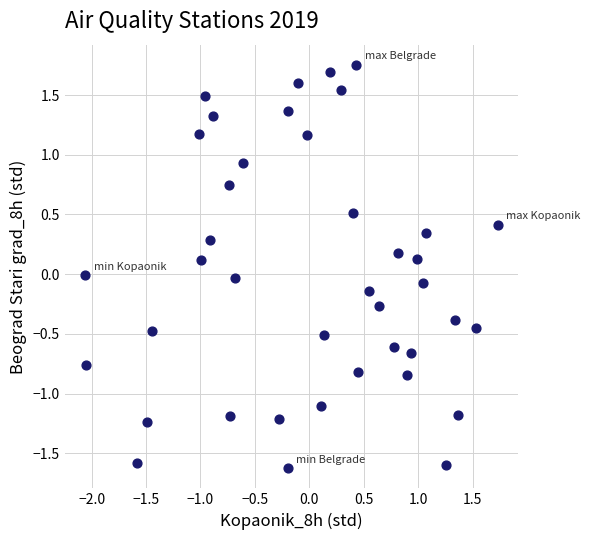

What is the range of X values (max minus min)?

3.8